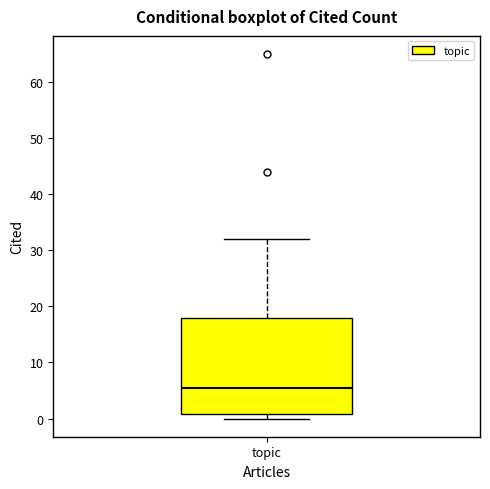

Where is the upper edge of the box for topic on the y-axis? The values are not printed on the chart, so give them approximately, as read against the axis.

18